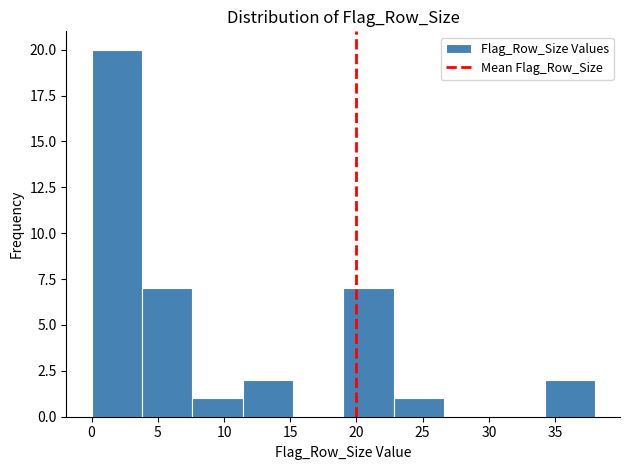

Reading left to right, transcribe this chart: for each bar, give the range it covers on the x-axis and its height. Neither the bar edges nor the heights are printed on the chart, so give them approximately, as read against the axes.

0.0 to 3.8: 20
3.8 to 7.6: 7
7.6 to 11.4: 1
11.4 to 15.2: 2
15.2 to 19.0: 0
19.0 to 22.8: 7
22.8 to 26.6: 1
26.6 to 30.4: 0
30.4 to 34.2: 0
34.2 to 38.0: 2